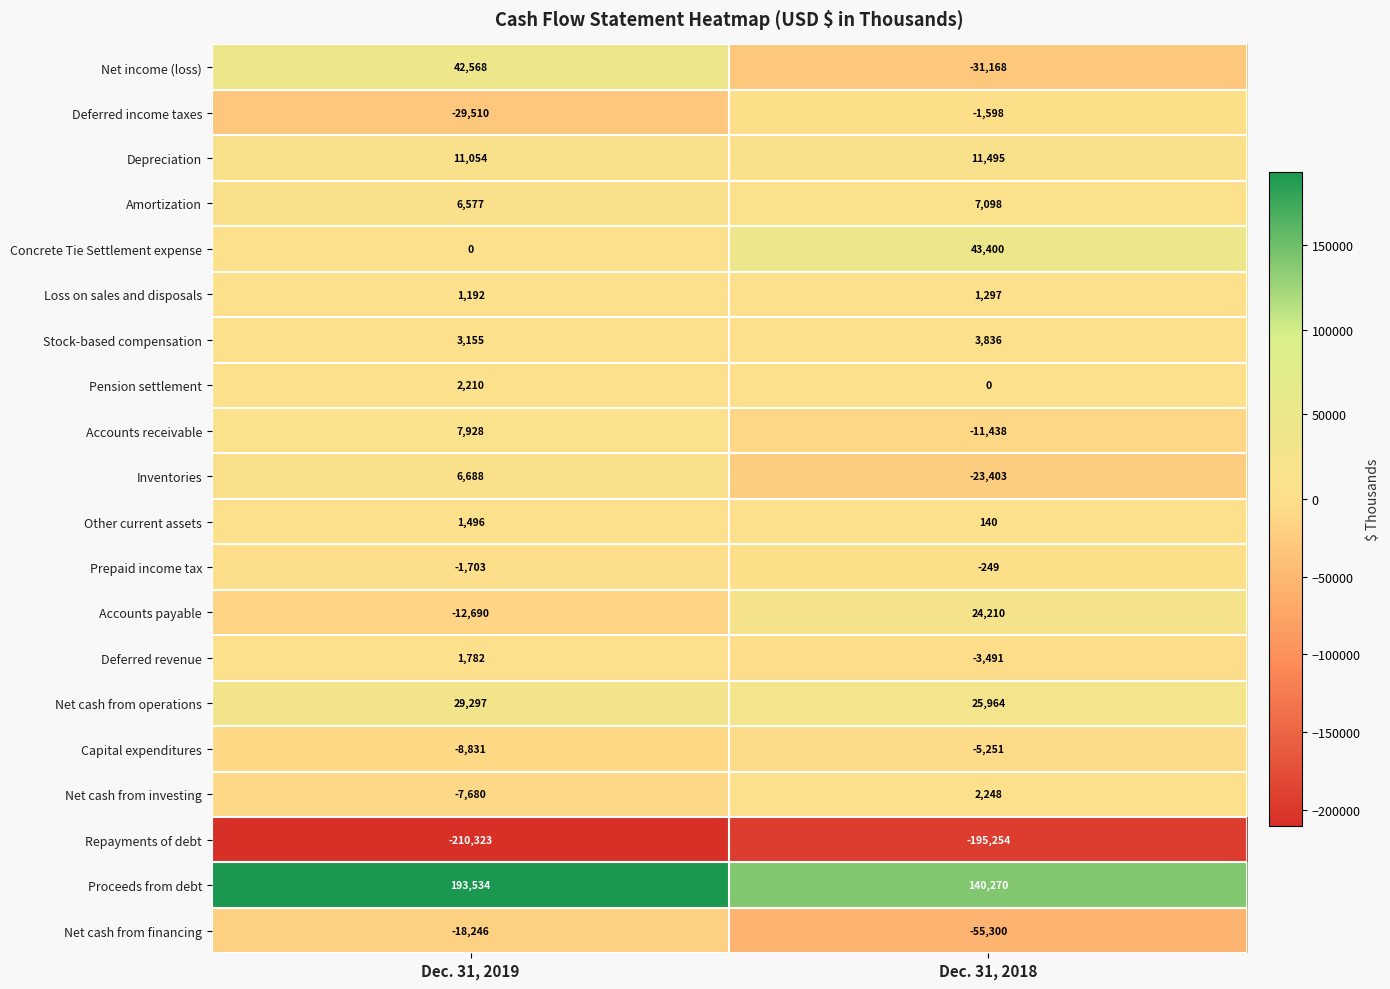

Which series changed the most between Dec. 31, 2019 and Dec. 31, 2018?

Net income (loss)